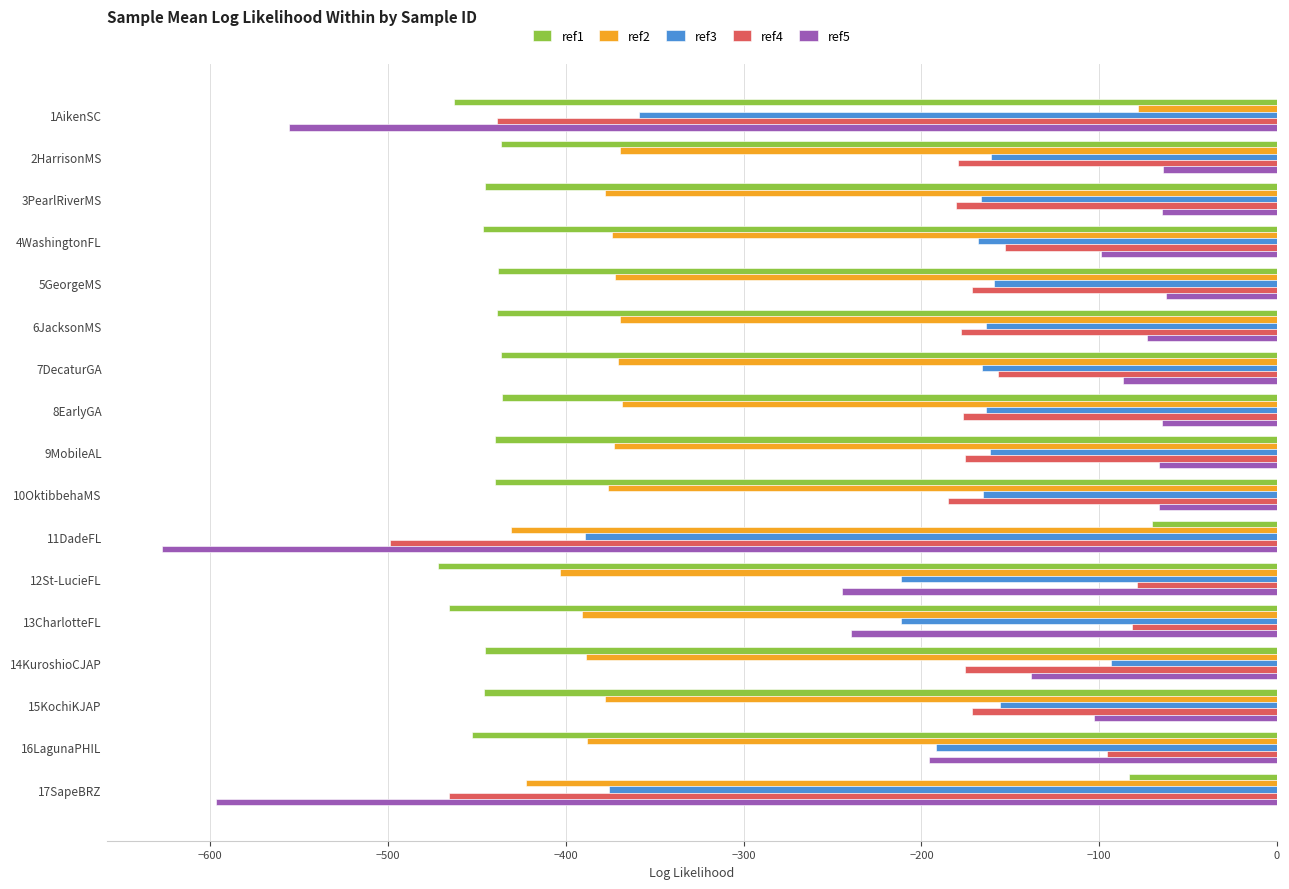

What is the spread (max minus min) of values at 13CharlotteFL?

384.4